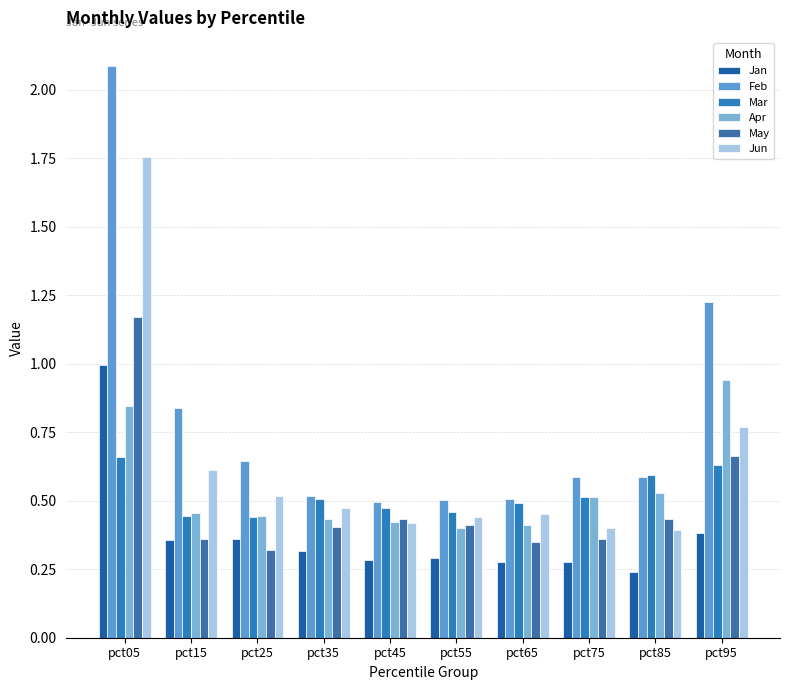

How many distinct data groups are displayed?

6